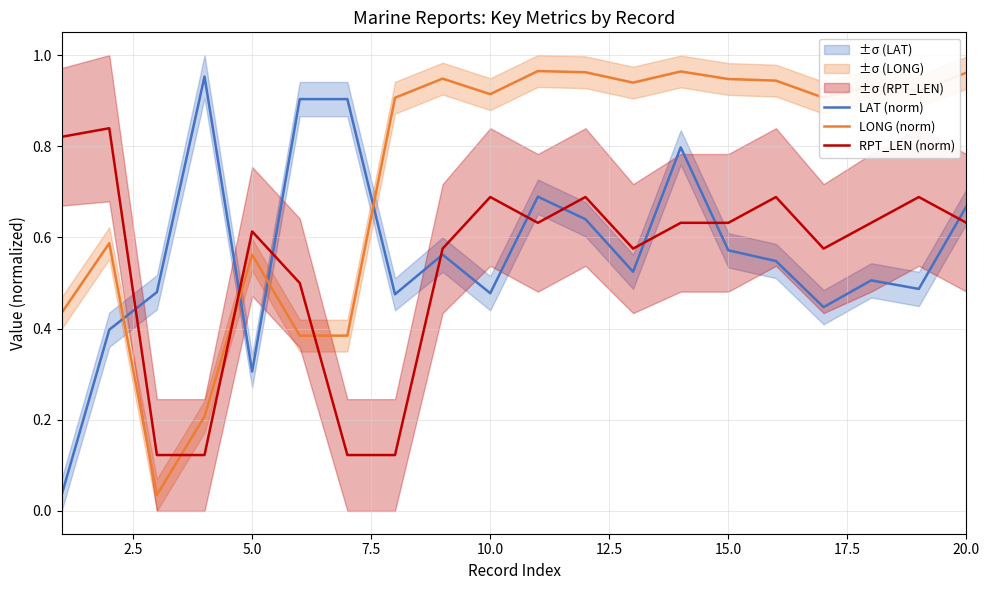

What is the maximum value shown in the chart?

1.0